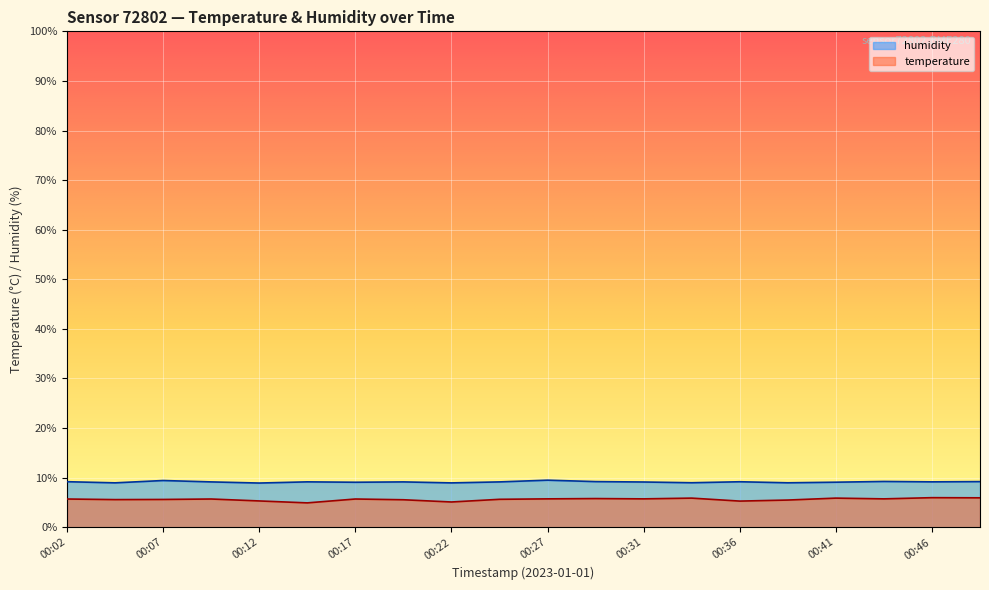

Is the value of humidity at 00:48 greater than the value of temperature at 00:39?

Yes